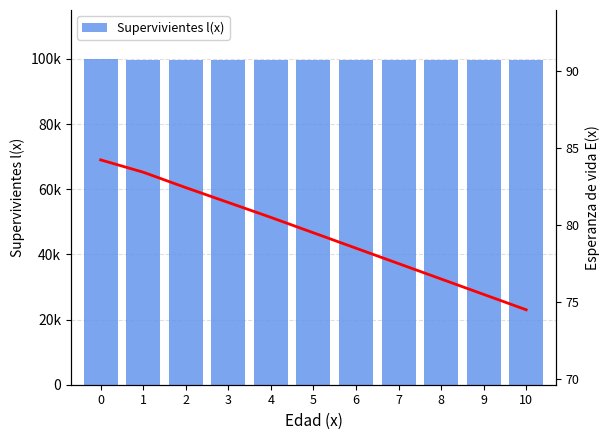

What is the value of the Esperanza de vida E(x) bar at the 3rd from the left?

82.4